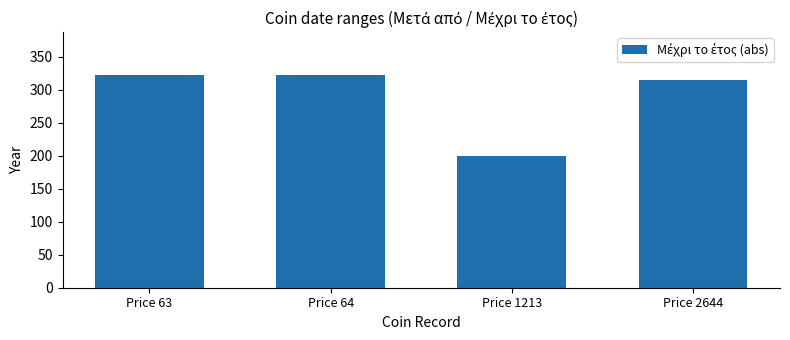

The chart shows a value of 128 at Price 63. True or false?

False